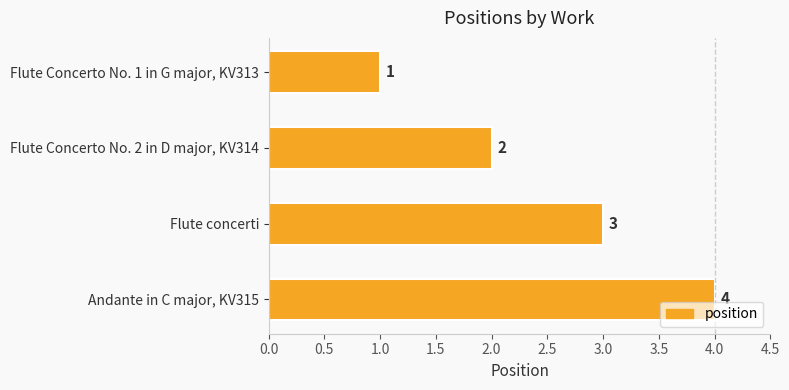

What is the sum of all values?

10